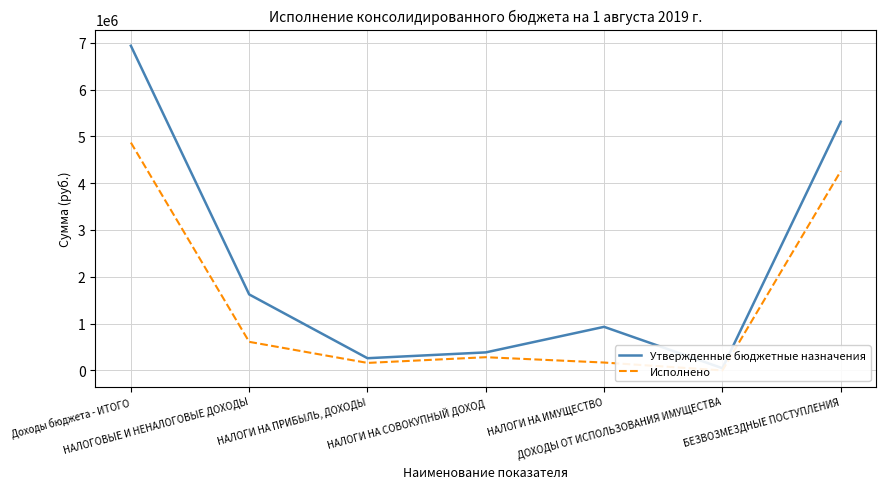

What are all the series names shown in the legend?

Утвержденные бюджетные назначения, Исполнено